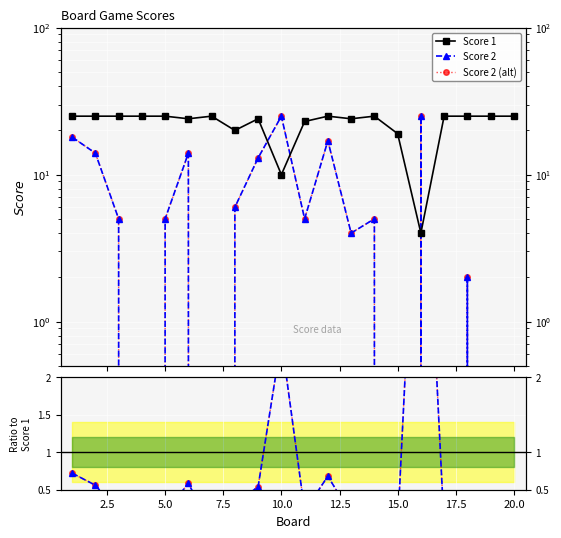

Is the value of Score 2 at 15 greater than the value of Score 2 / Score 1 at 20.0?

Yes